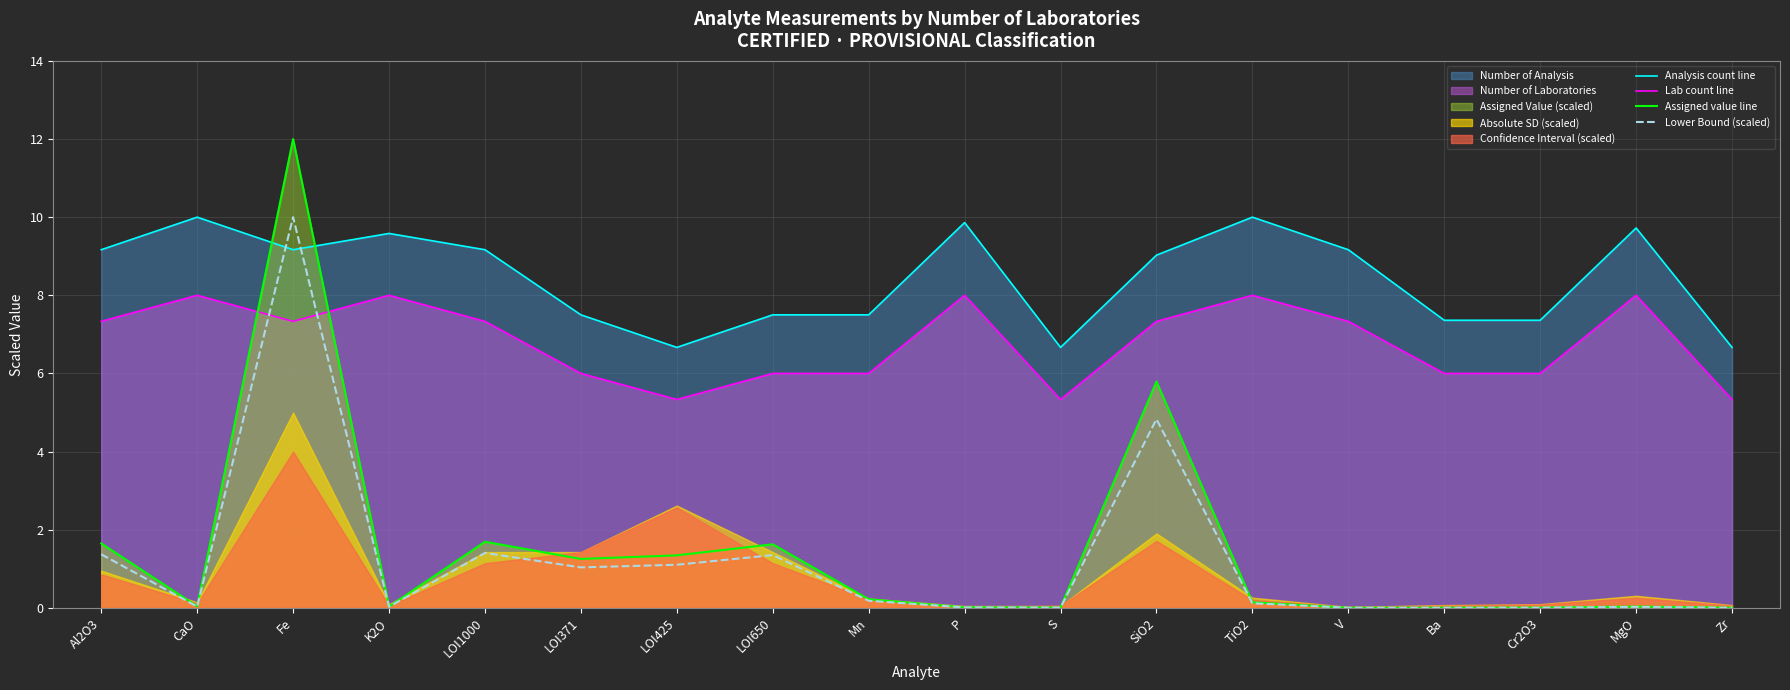

Between LOI371 and LOI425, which is larger?

LOI371